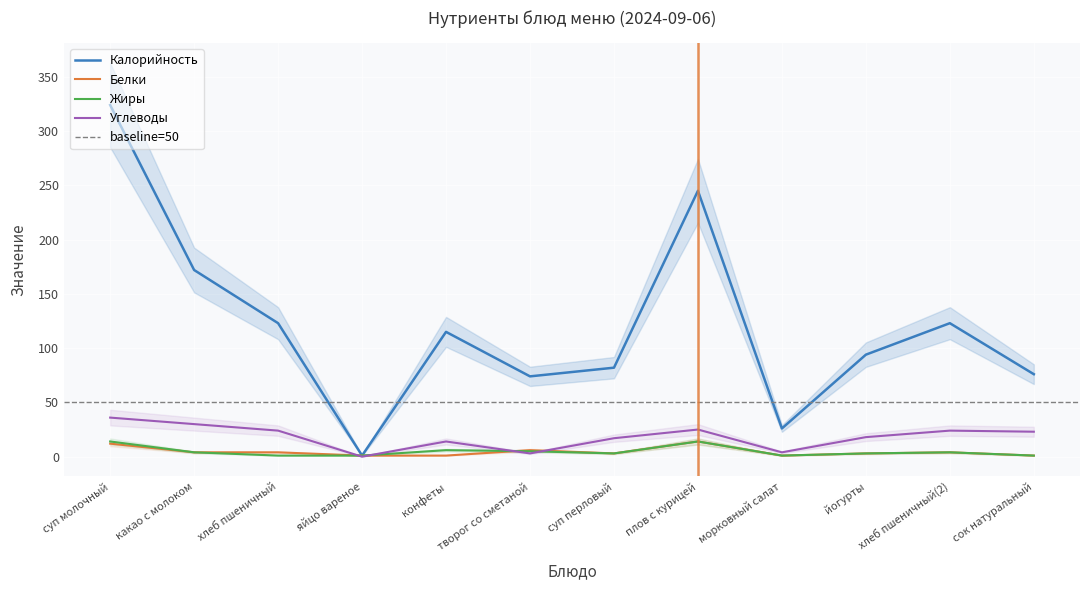

Which label corresponds to the largest value in the chart?

суп молочный